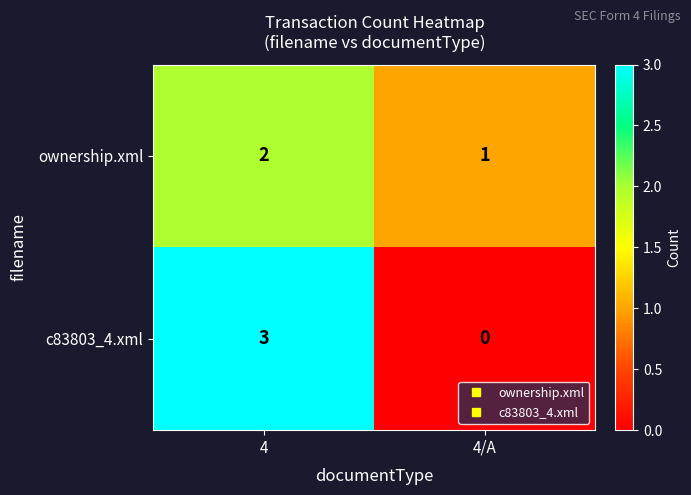

True or false: c83803_4.xml has a value of 3 at 4.

True